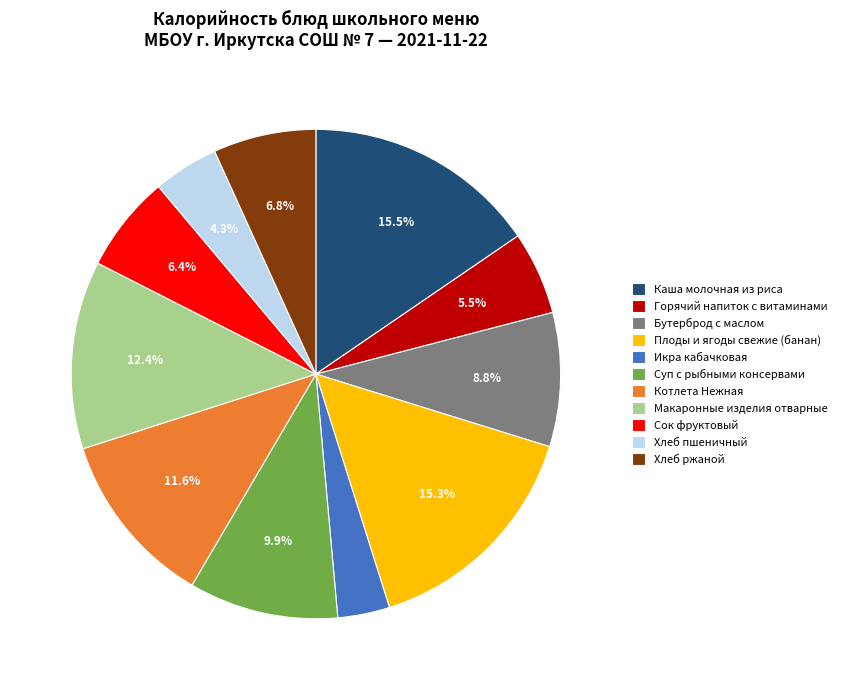

The Хлеб ржаной slice represents 16% of the pie. True or false?

False